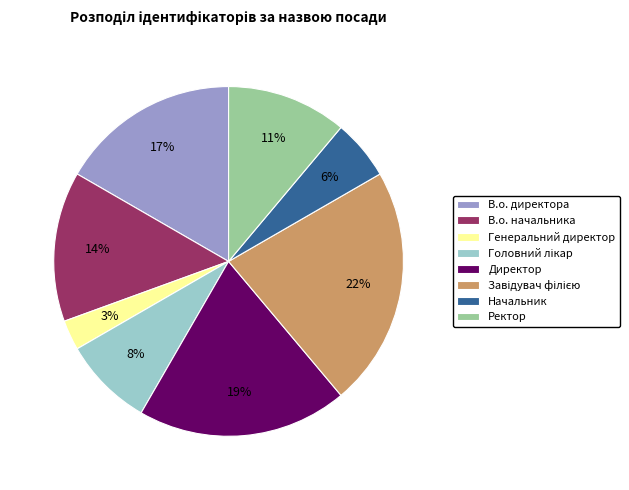

Count the number of slices in the pie.

8